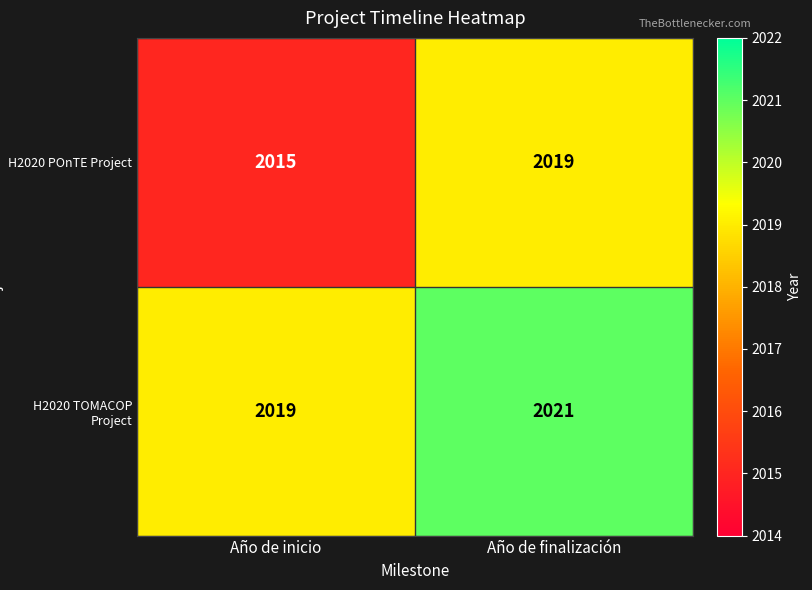

Which category has the lowest value in the H2020 TOMACOP Project series?

Año de inicio